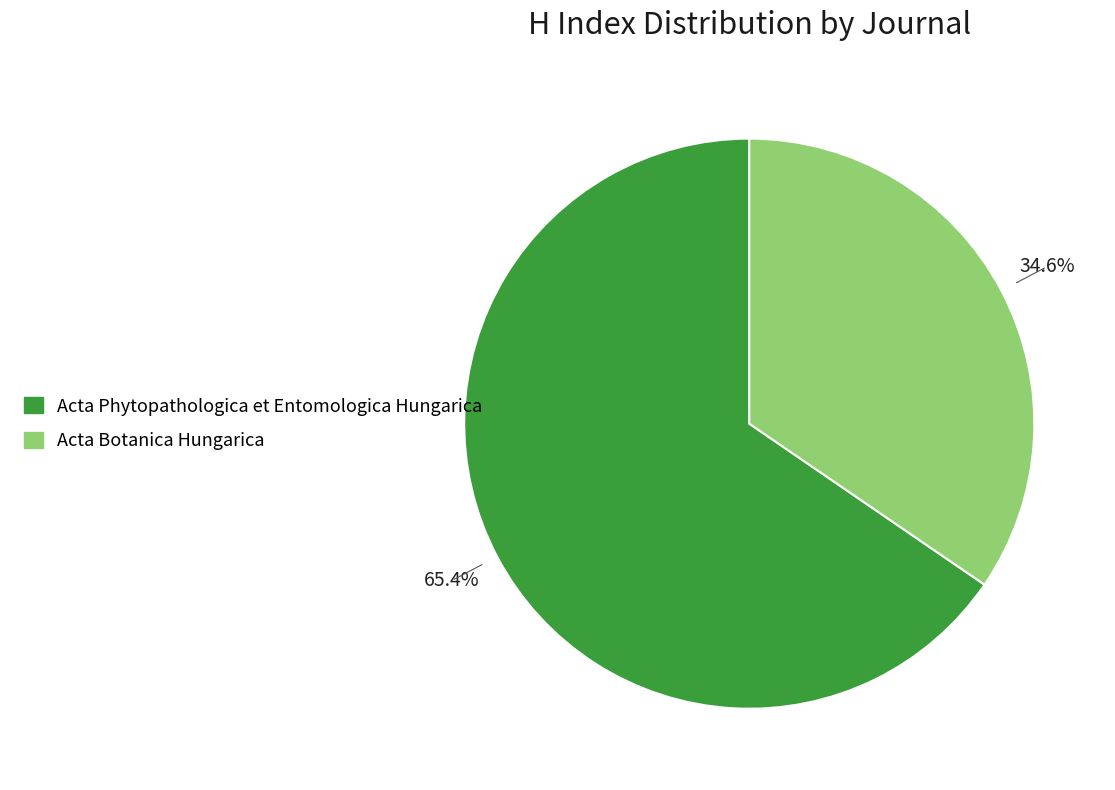

Between Acta Botanica Hungarica and Acta Phytopathologica et Entomologica Hungarica, which is larger?

Acta Phytopathologica et Entomologica Hungarica